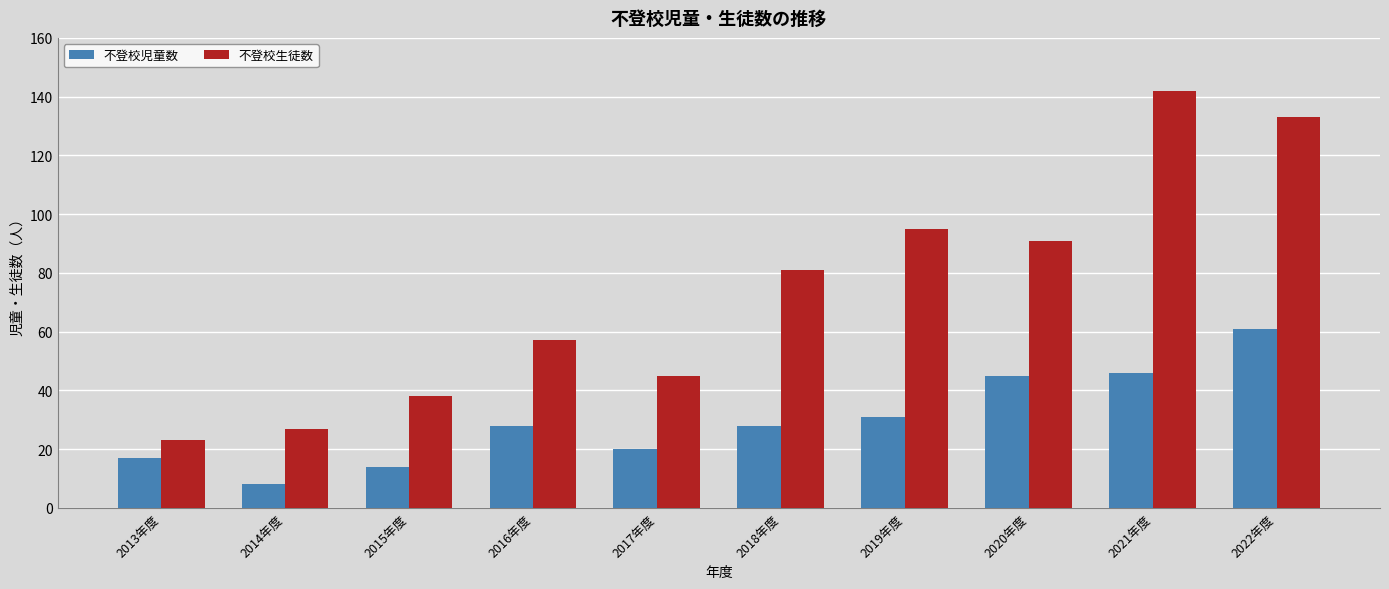

What is the label of the 8th bar from the right?

2015年度